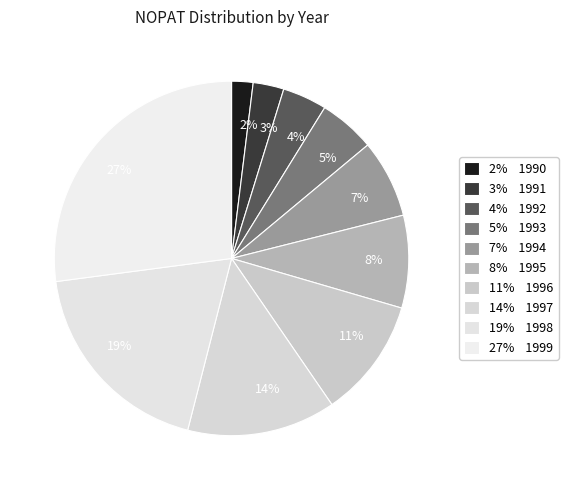

Combined, do 14% and 7% account for over 50%?

No